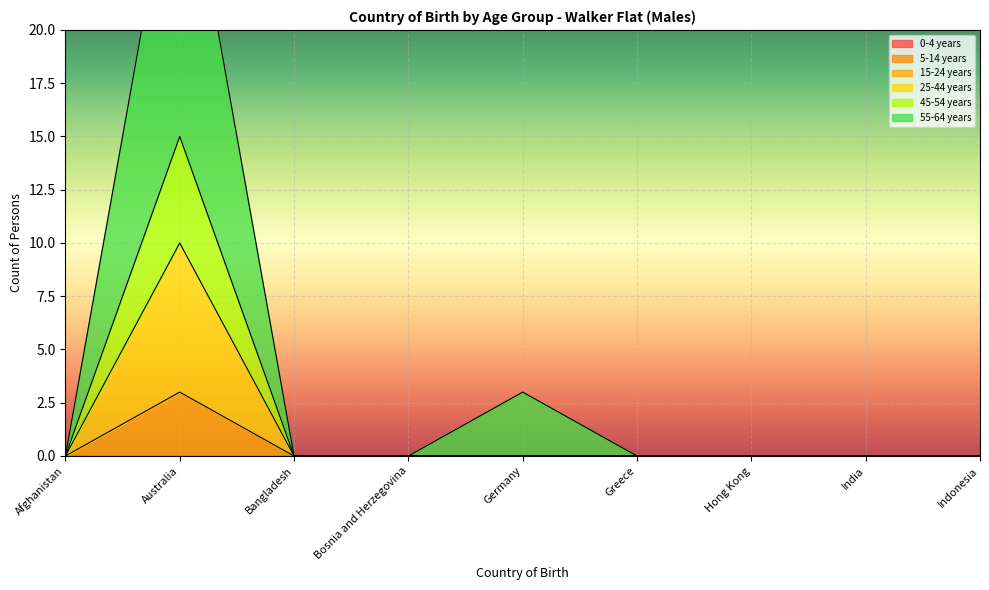

Rank the categories by 45-54 years value from highest to lowest.

Australia, Afghanistan, Bangladesh, Bosnia and Herzegovina, Germany, Greece, Hong Kong, India, Indonesia